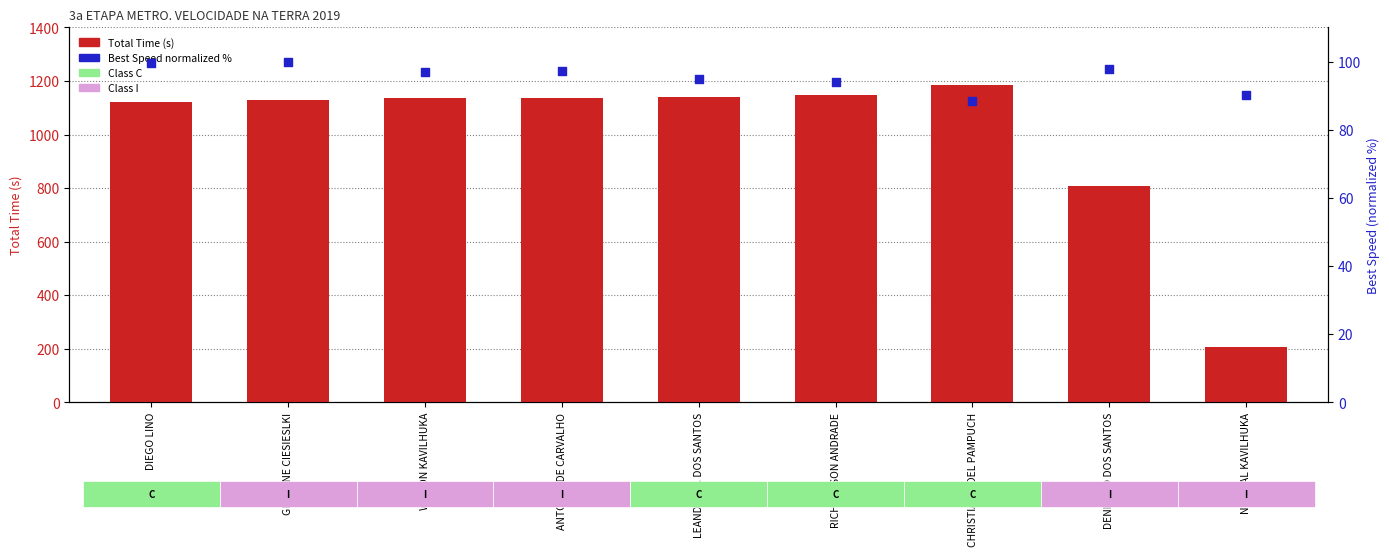

Which series reaches the minimum Y coordinate?

Best Speed (normalized %)